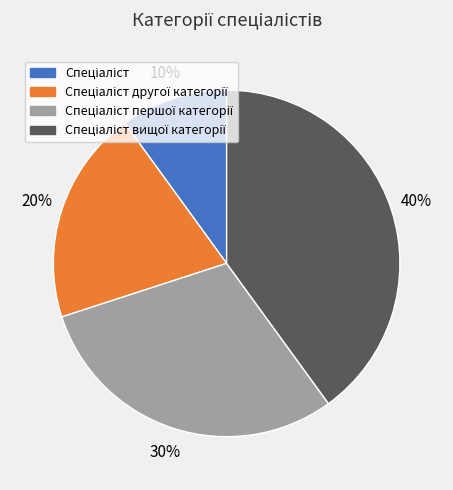

Count the number of slices in the pie.

4